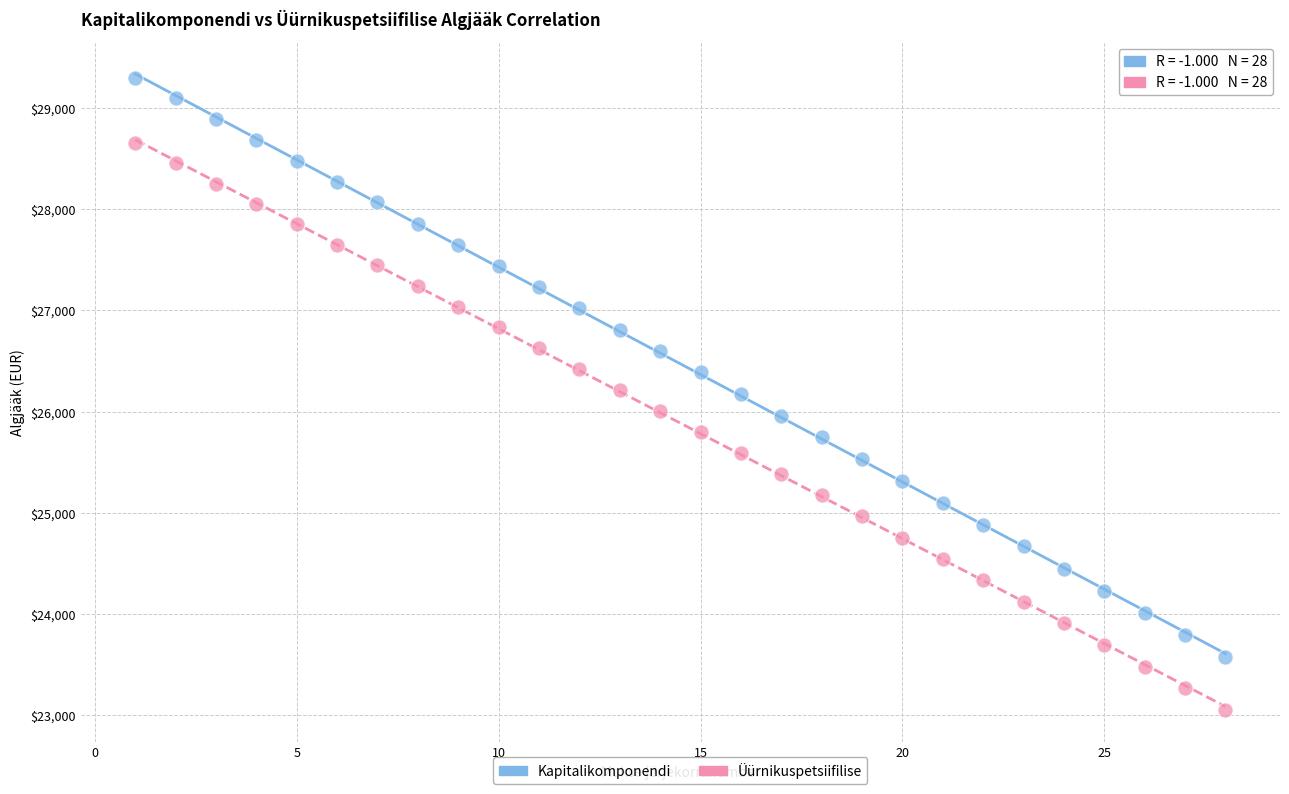

Across all data points, what is the range of Y values (max minus min)?

6252.4